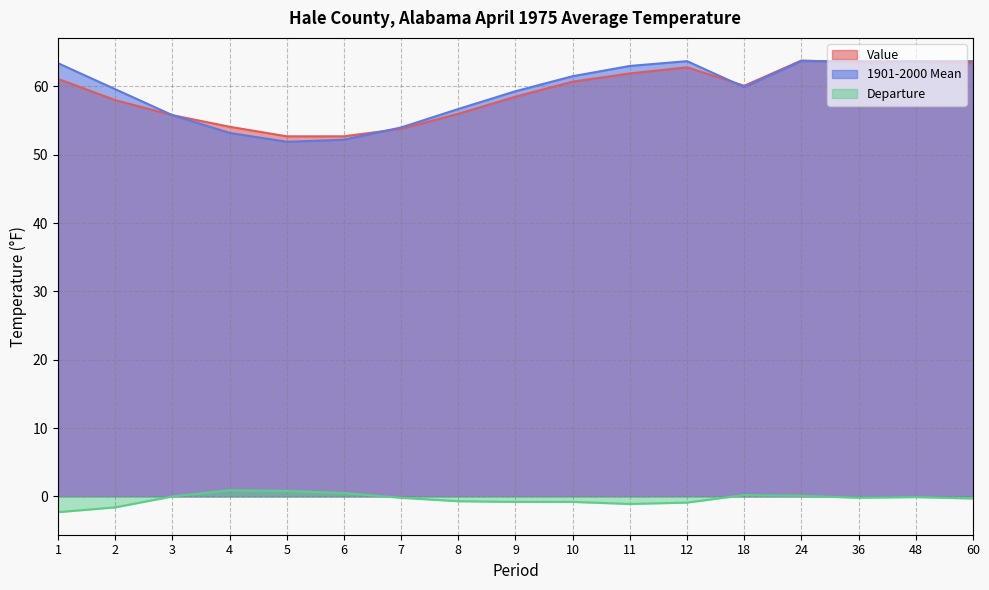

List the series in order of their peak value, highest first.

Value, 1901-2000 Mean, Departure